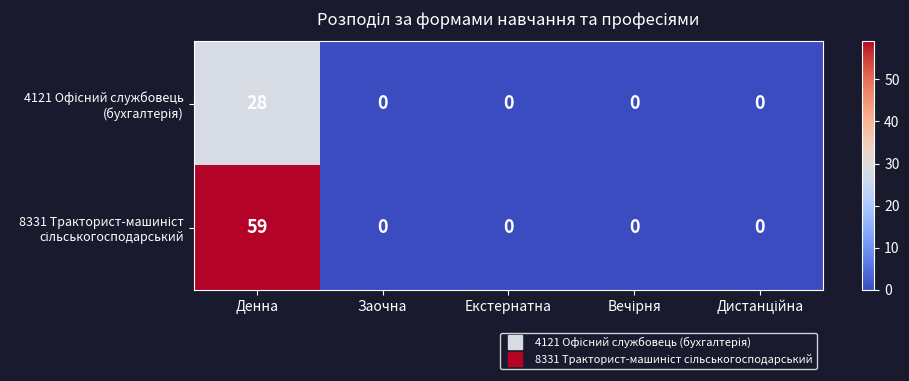

At which category does the chart reach its peak across all series?

Денна